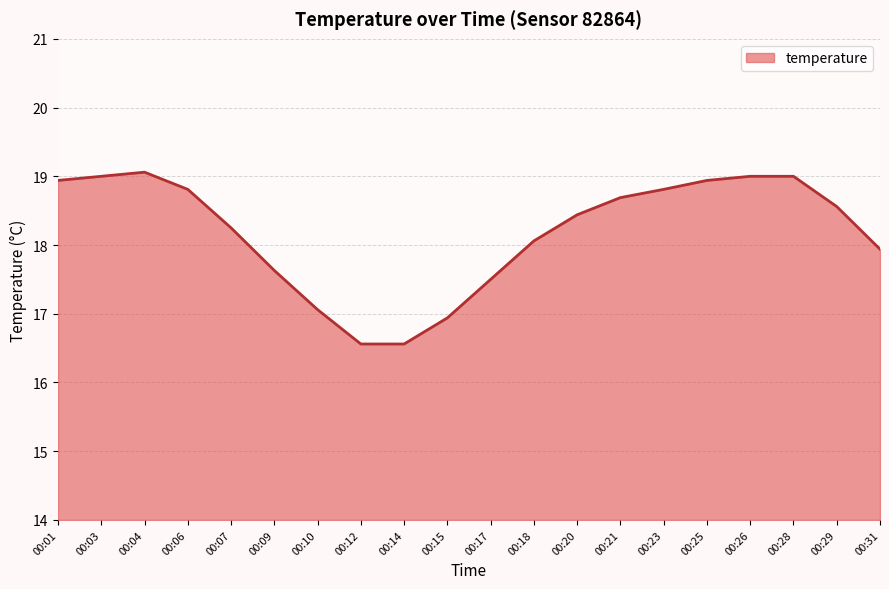

Between 00:15 and 00:25, which is larger?

00:25